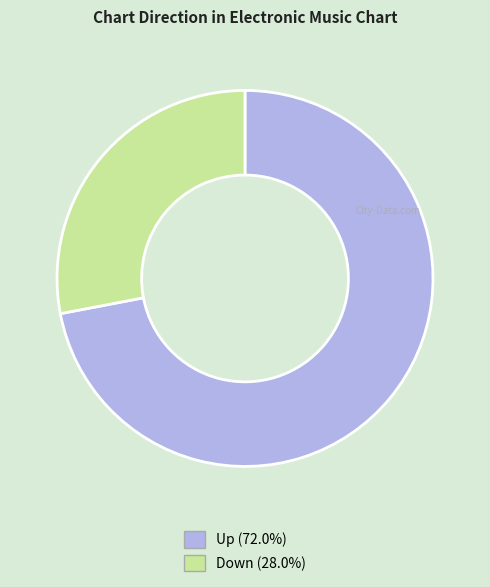

Approximately how many times larger is the value at Down (28.0%) compared to Up (72.0%)?

0.4